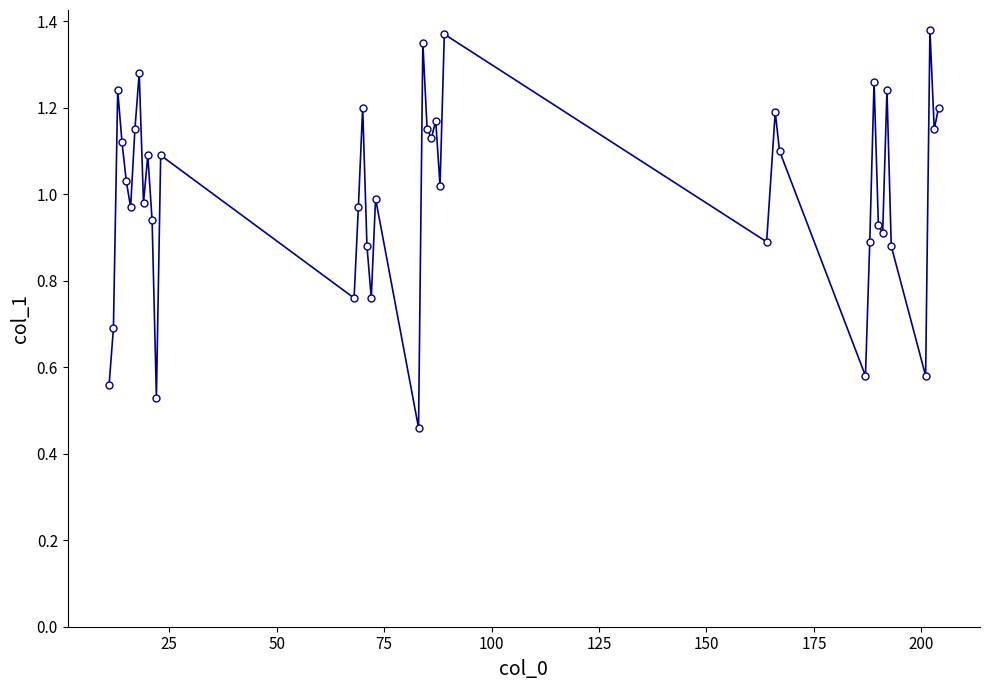

What is the sum of all values?

40.1